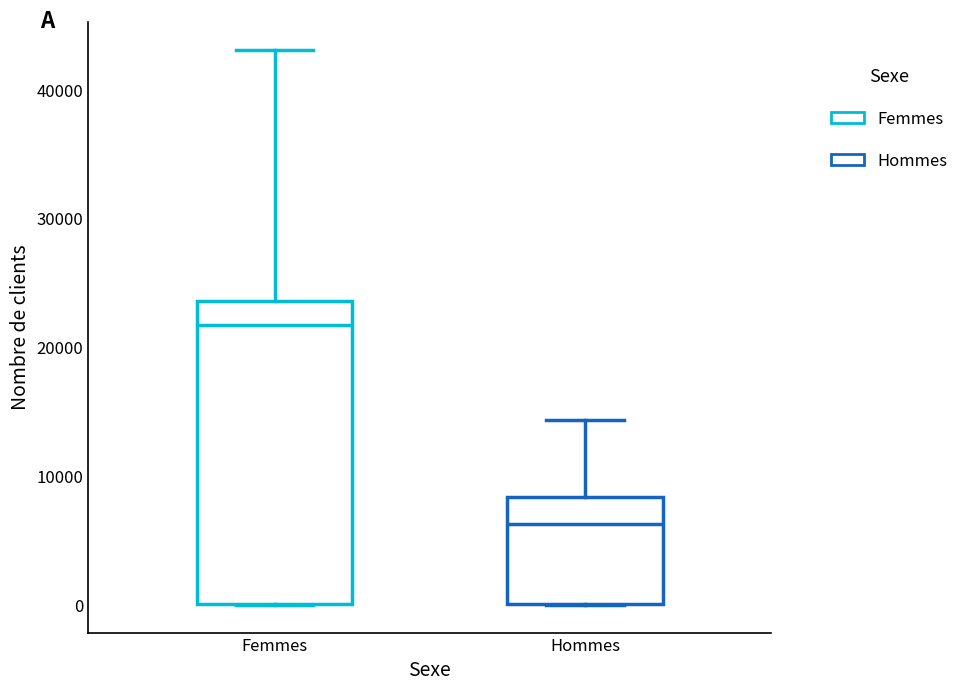

Comparing the boxes themselves (not the whiskers), which one is the tallest?

Femmes